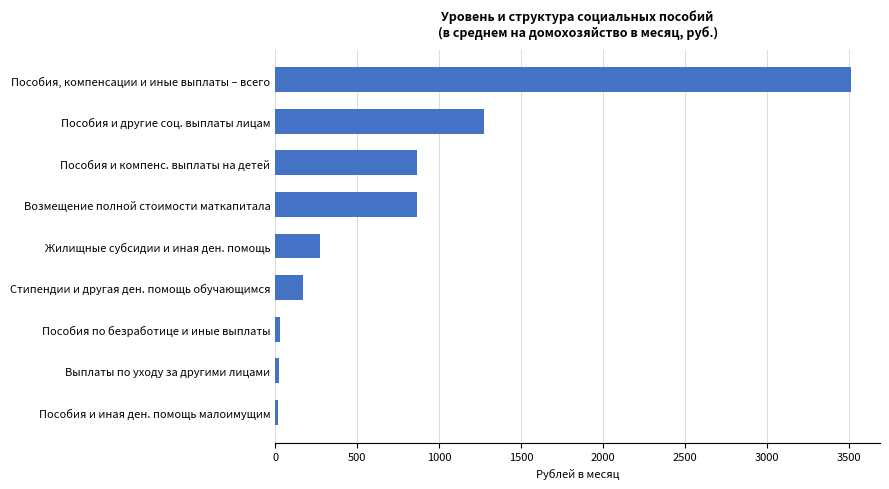

What is the average value?

780.5